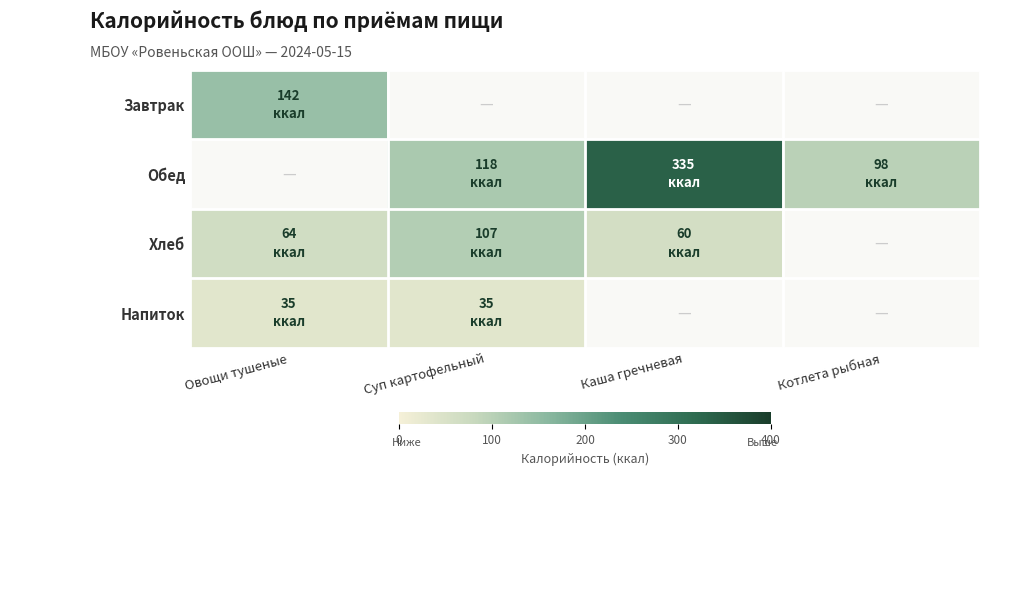

Reading left to right, transcribe all the data shown in this chart.

Завтрак: Овощи тушеные=142.0	Суп картофельный=0.0	Каша гречневая=0.0	Котлета рыбная=0.0
Обед: Овощи тушеные=0.0	Суп картофельный=118.0	Каша гречневая=335.0	Котлета рыбная=98.0
Хлеб: Овощи тушеные=64.1	Суп картофельный=107.0	Каша гречневая=60.0	Котлета рыбная=0.0
Напиток: Овощи тушеные=35.0	Суп картофельный=35.0	Каша гречневая=0.0	Котлета рыбная=0.0